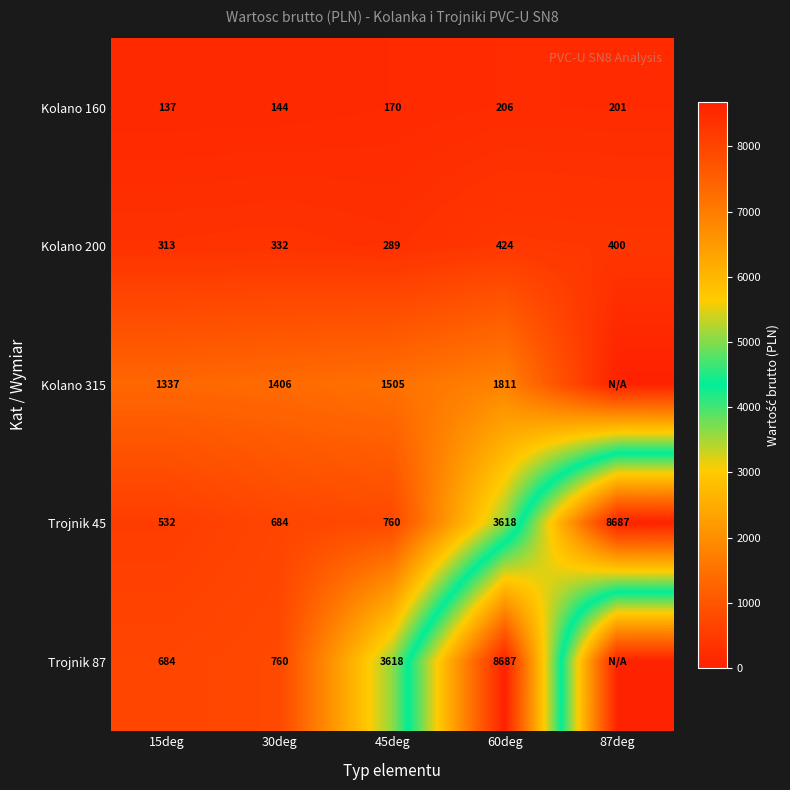

The value of Trojnik 87 at 45deg is 2133. True or false?

False